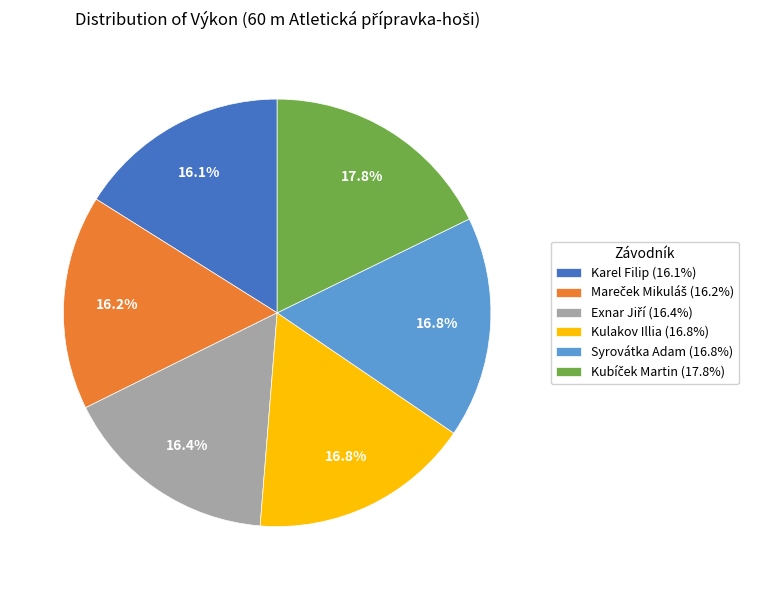

Is there any slice that represents more than half of the pie?

No